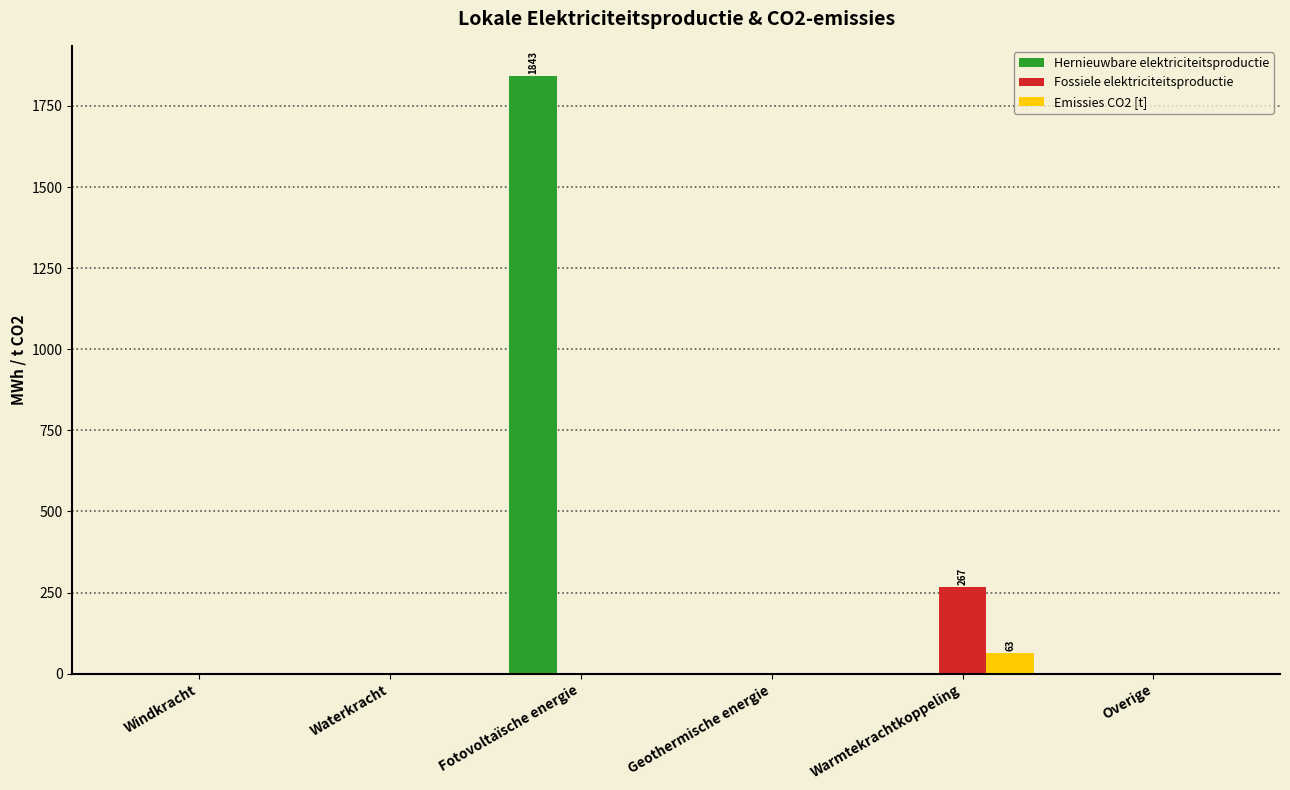

At which category is the sum across all series the highest?

Fotovoltaïsche energie